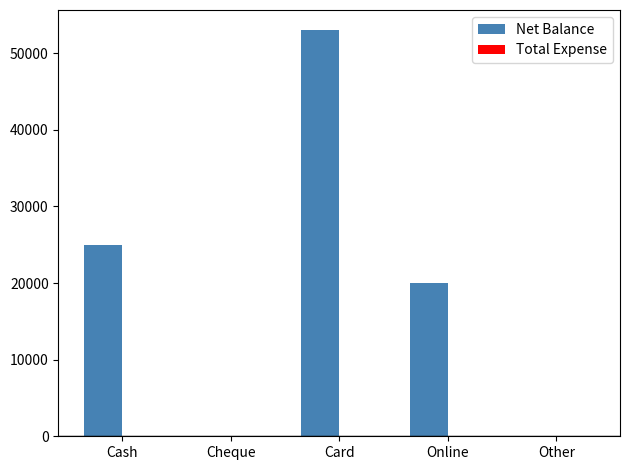

Count the number of categories in the chart.

5